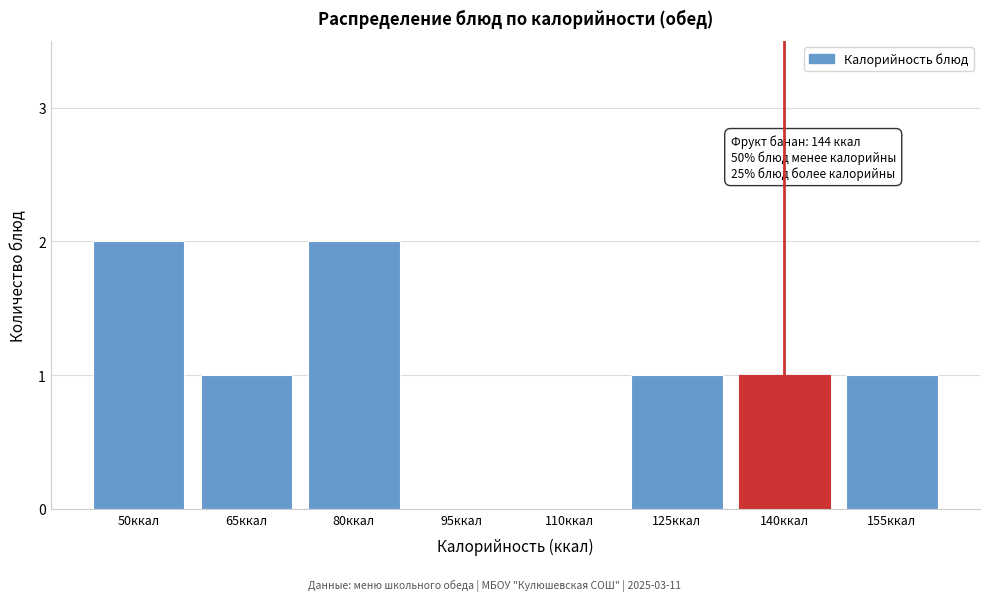

Reading left to right, list all the values displayed in this chart.

50ккал=2	65ккал=1	80ккал=2	95ккал=0	110ккал=0	125ккал=1	140ккал=1	155ккал=1